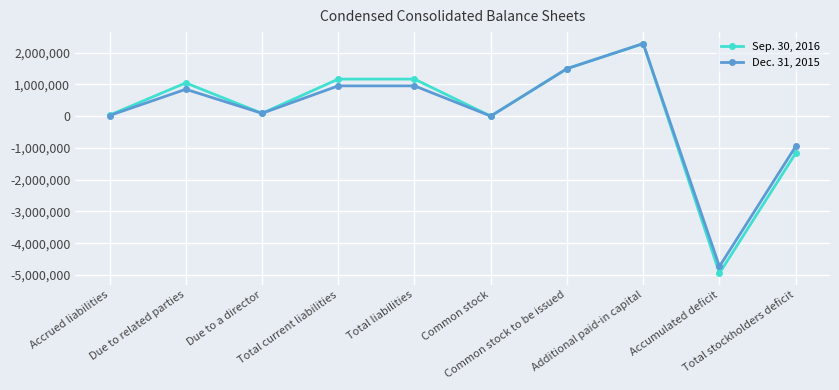

Which series has the widest spread of values?

Sep. 30, 2016